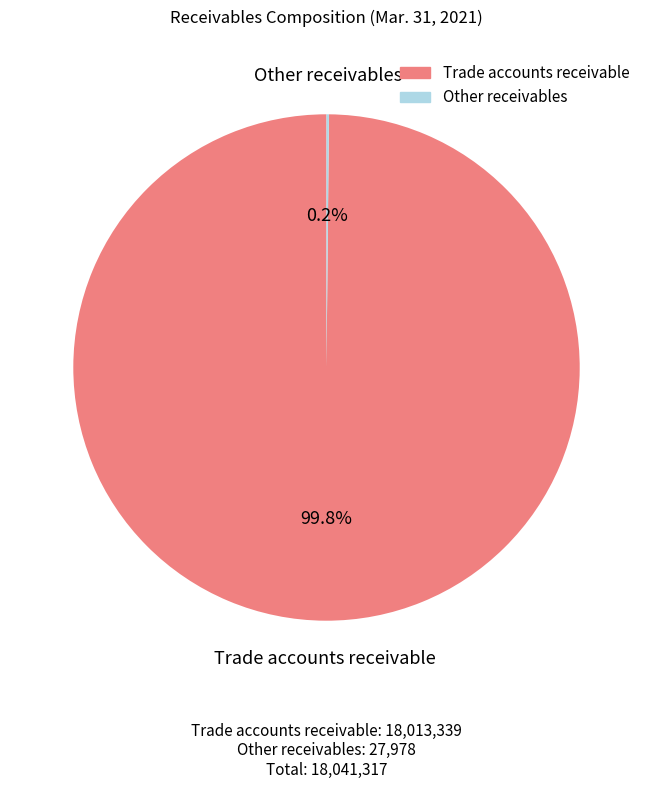

Does any single category account for the majority?

Yes